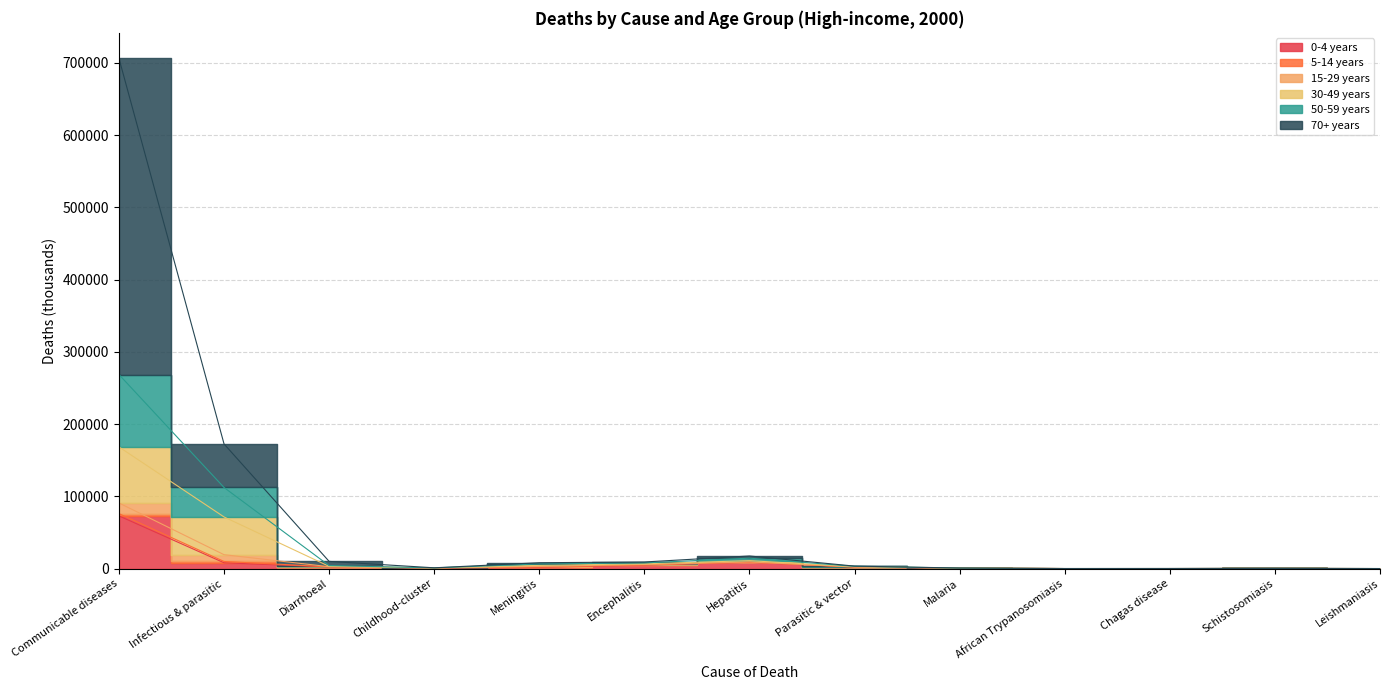

True or false: 5-14 years and 0-4 years cross at least once.

False